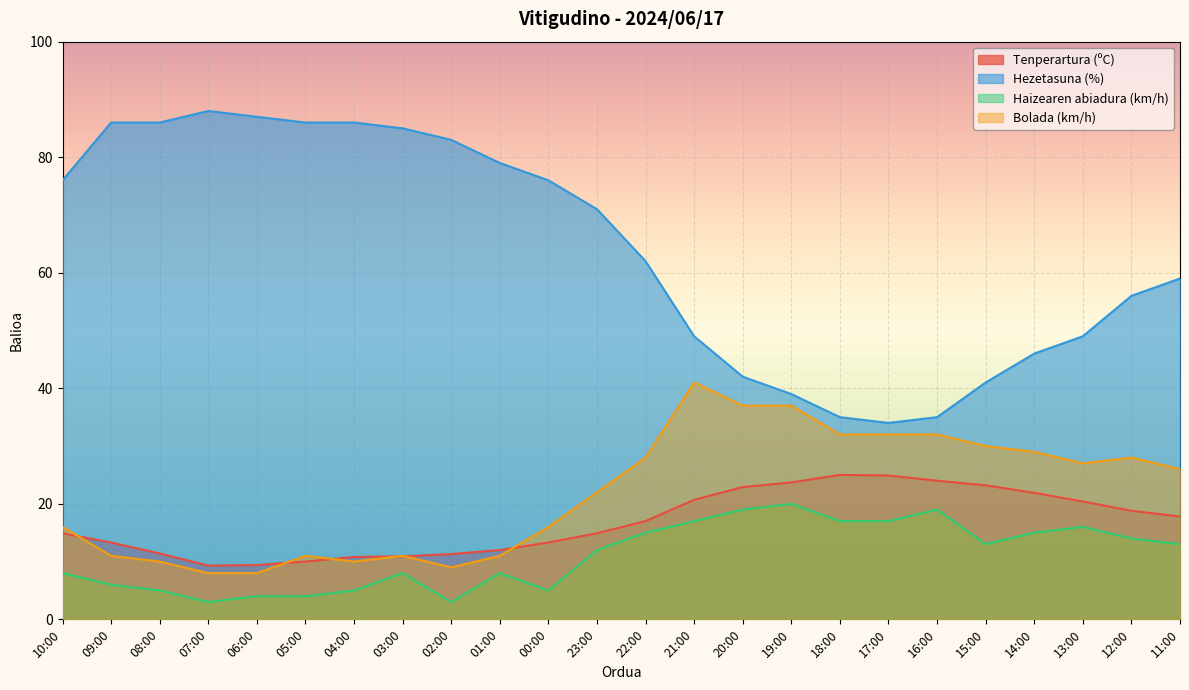

How many categories are shown in the chart?

24